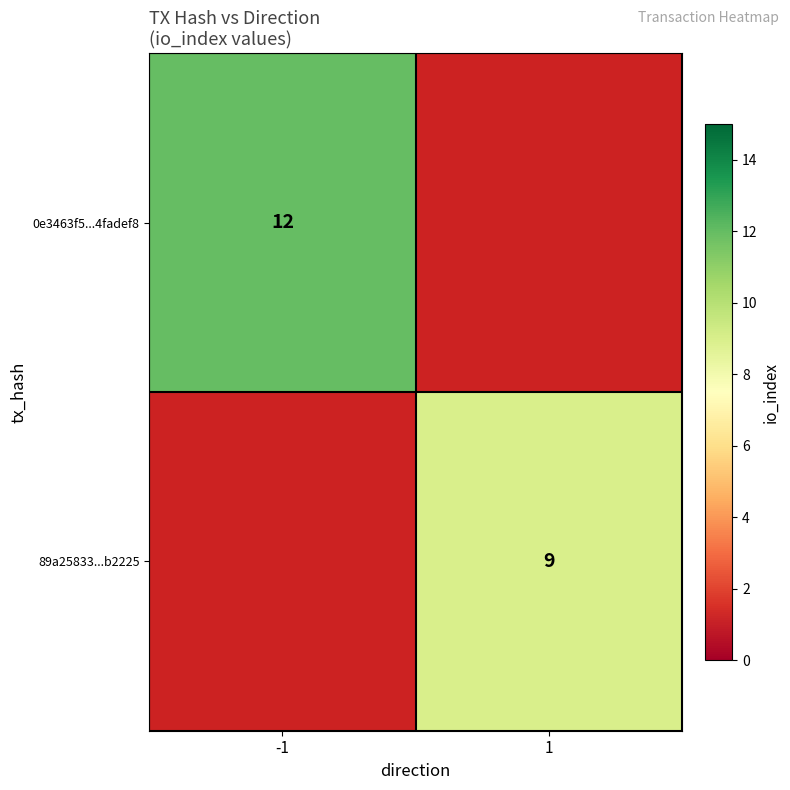

How many data points does each series have?

2